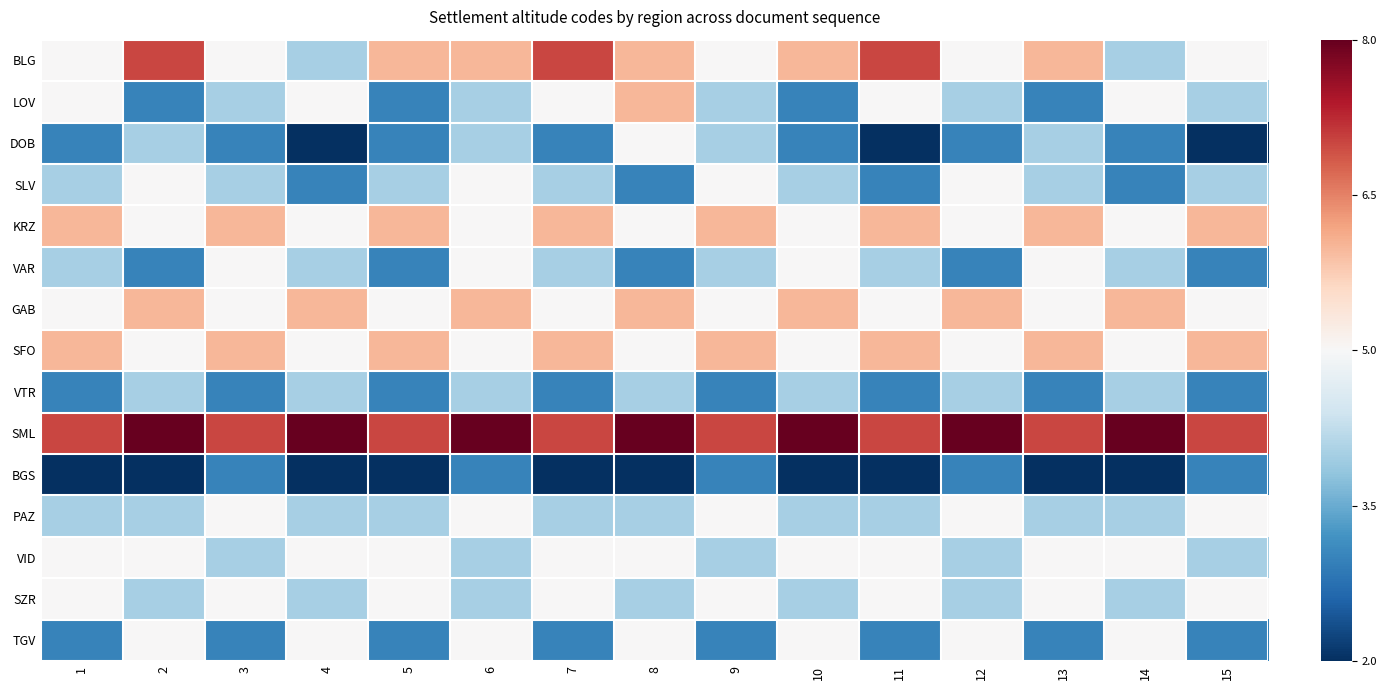

Rank the series at 10 from highest to lowest value.

SML, BLG, GAB, KRZ, VAR, SFO, VID, TGV, SLV, VTR, PAZ, SZR, LOV, DOB, BGS